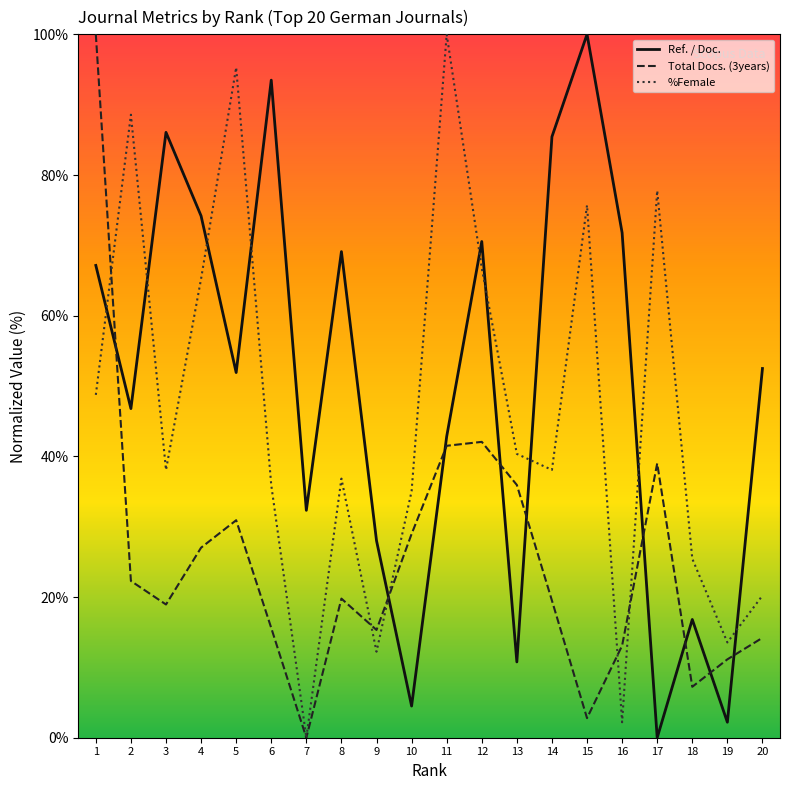

What is the difference between the maximum and second lowest values in the %Female series?

97.8